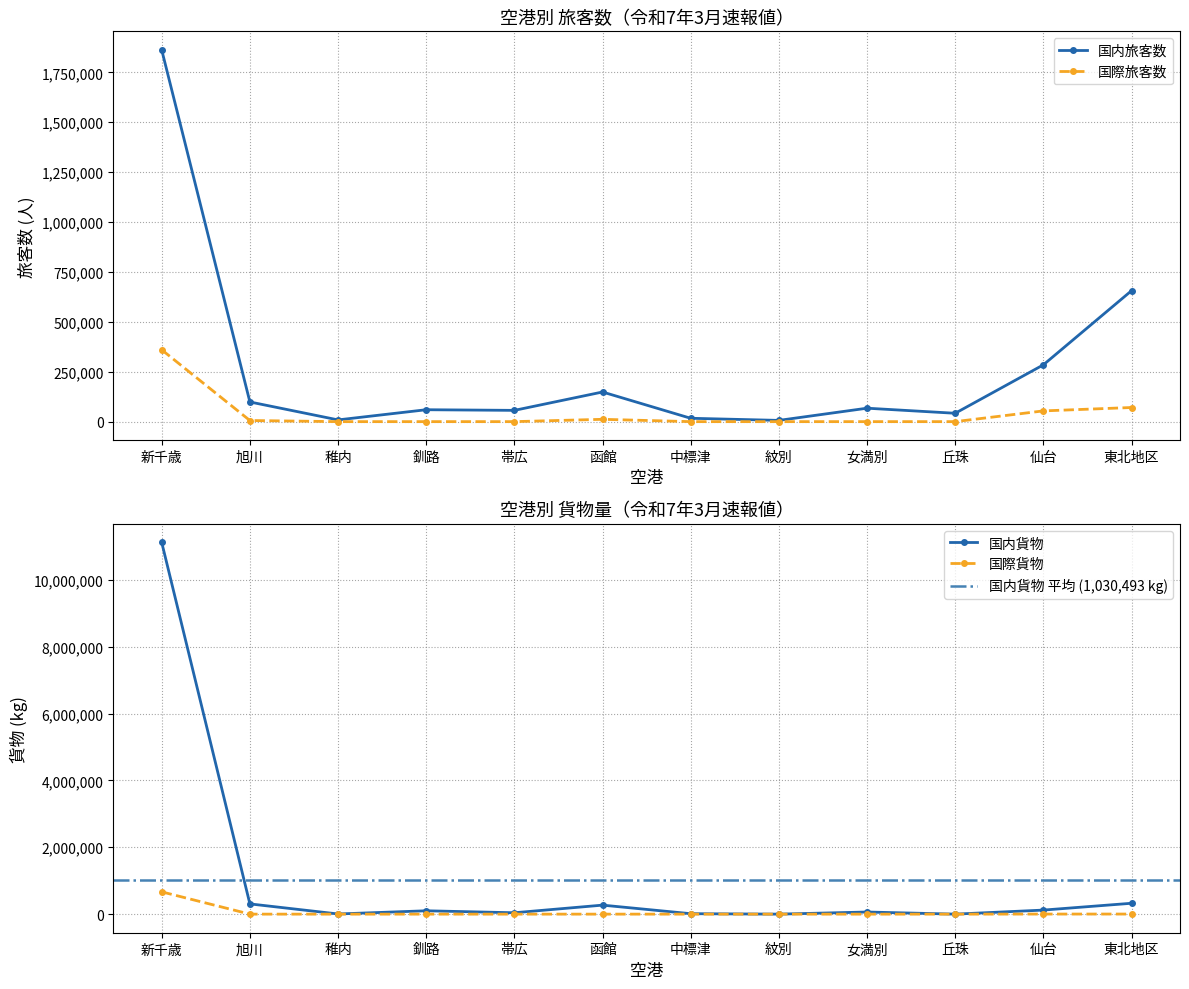

Reading left to right, list all the values displayed in this chart.

国内旅客数: 1862400	98594	8716	59669	56447	148518	16870	6233	67315	41927	284536	655945
国際旅客数: 359884	5664	0	0	0	11623	0	0	0	0	53796	70788
国内貨物: 11120623	306317	4846	100359	41087	269474	13168	255	63327	165	121060	325238
国際貨物: 666720	0	0	0	0	0	0	0	0	0	2326	2653